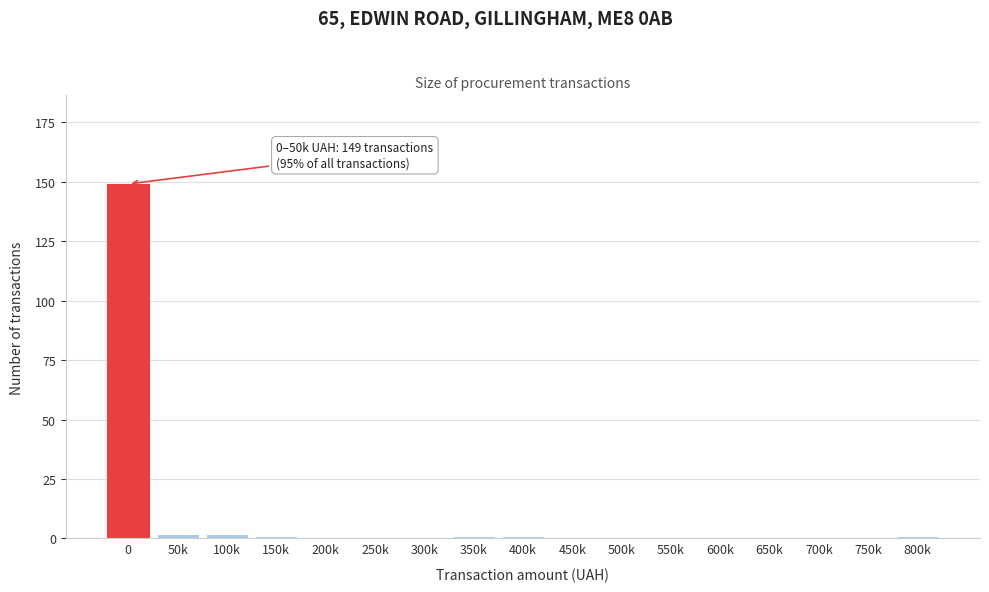

Reading left to right, transcribe all the data shown in this chart.

0=149	50k=2	100k=2	150k=1	200k=0	250k=0	300k=0	350k=1	400k=1	450k=0	500k=0	550k=0	600k=0	650k=0	700k=0	750k=0	800k=1